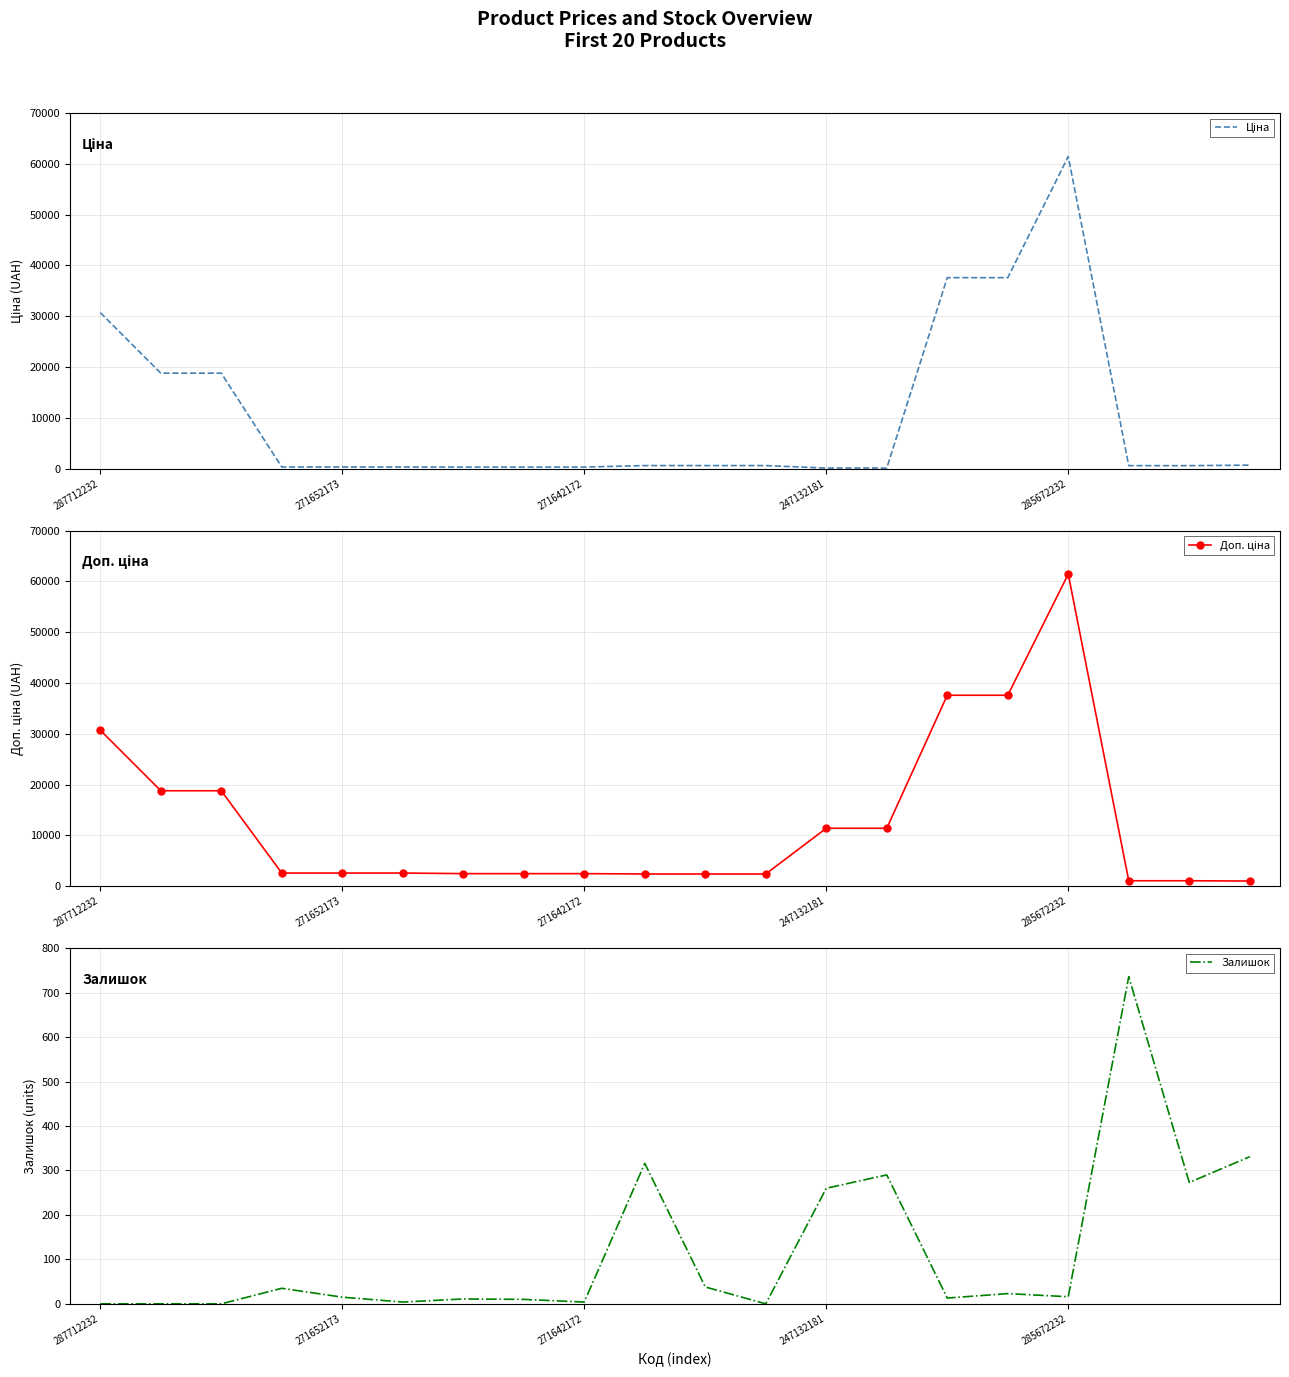

True or false: Залишок and Доп. ціна intersect in this chart.

False